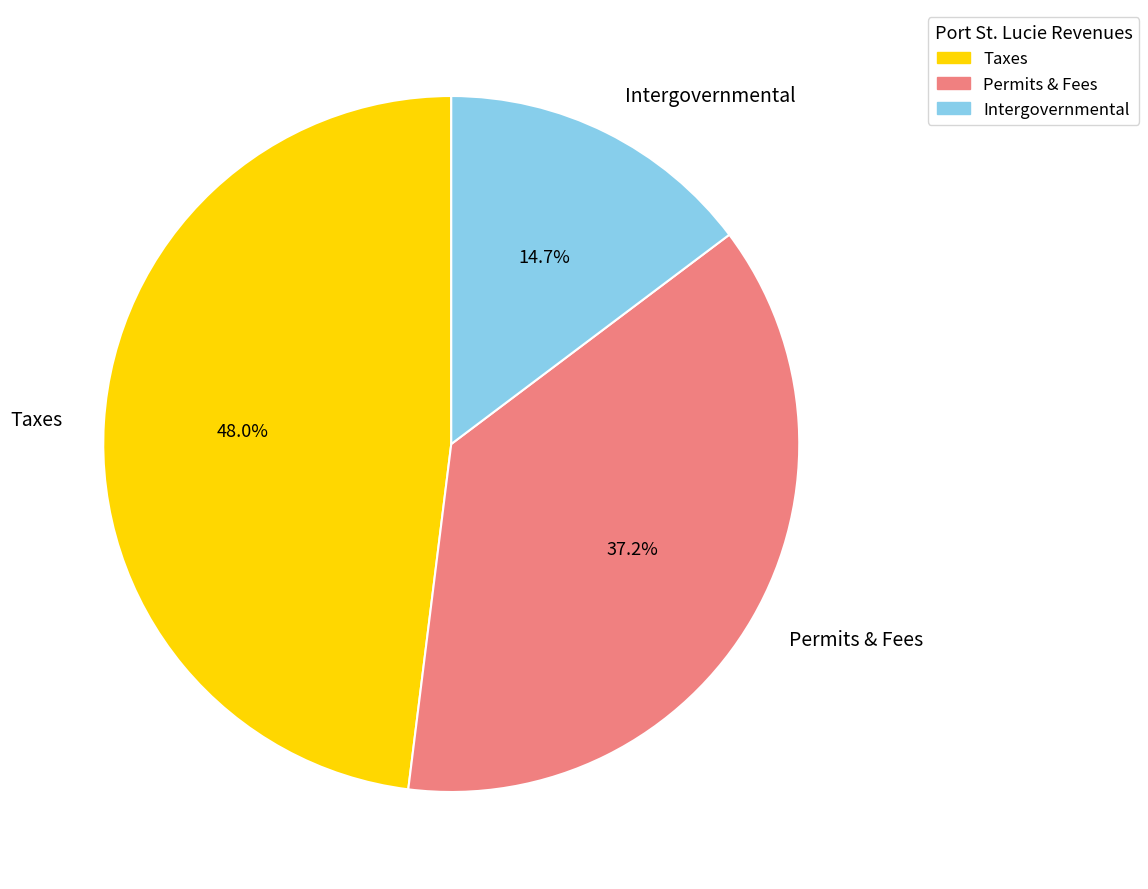

Does any single category account for the majority?

No